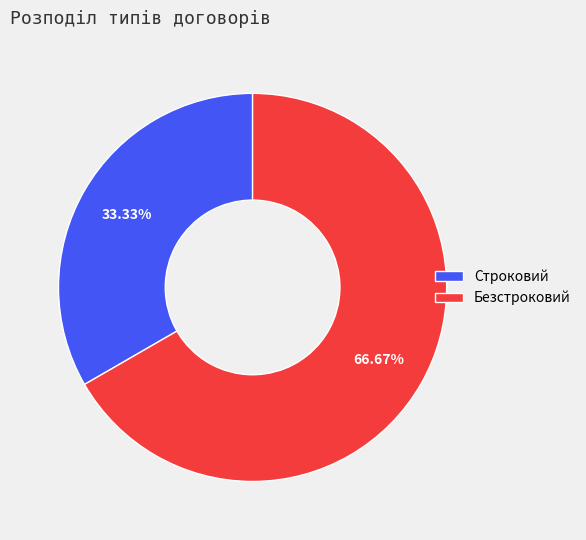

How many segments does this pie chart have?

2